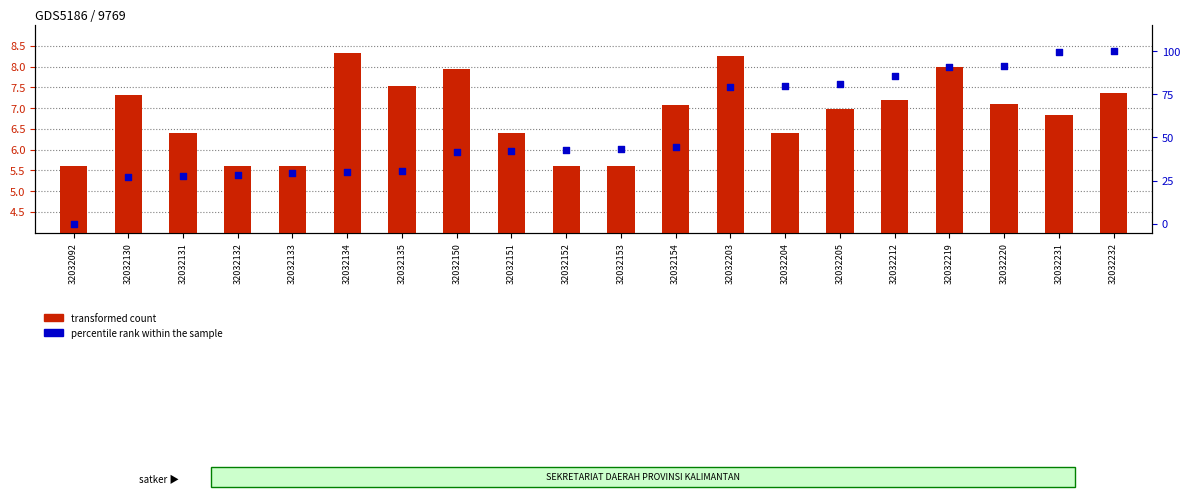

Which series has the widest spread of Y values?

percentile rank within the sample